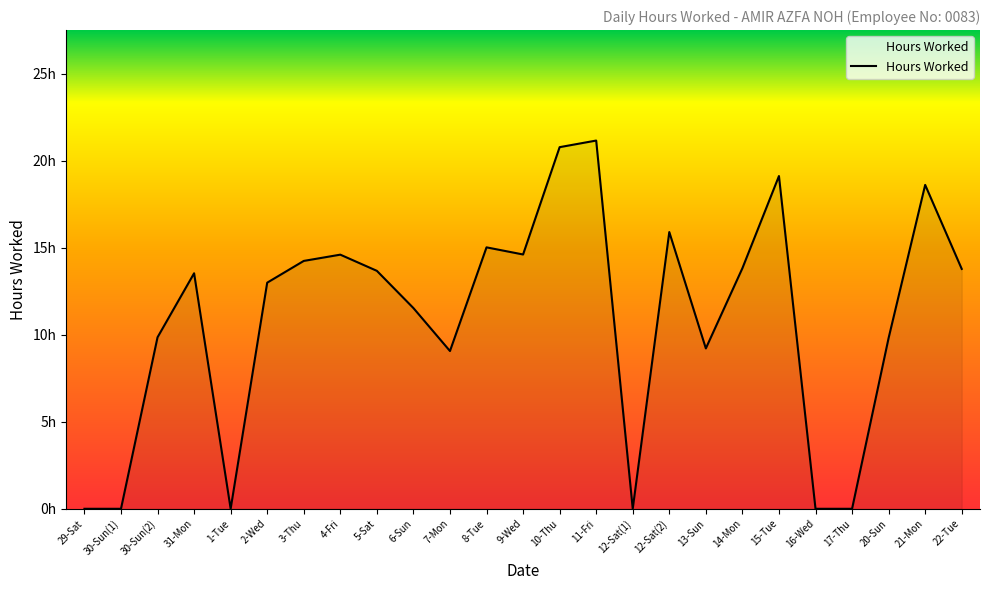

What is the label of the 3rd point from the left?

30-Sun(2)